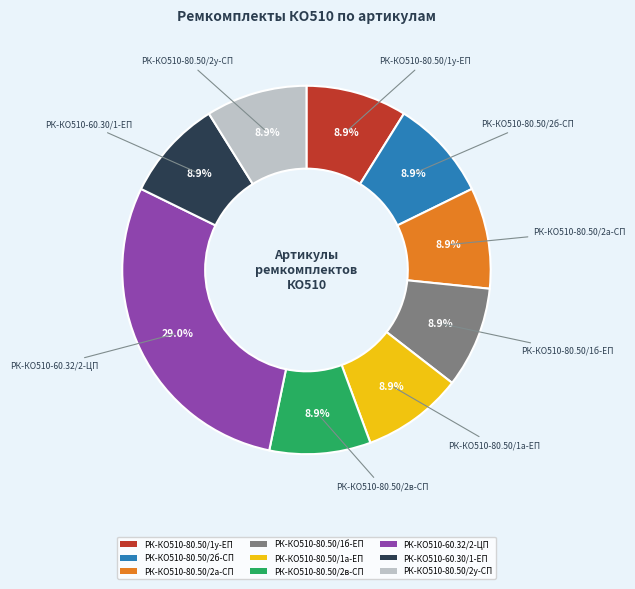

How much of the chart is everything except РК-КО510-80.50/1б-ЕП?

91.1%